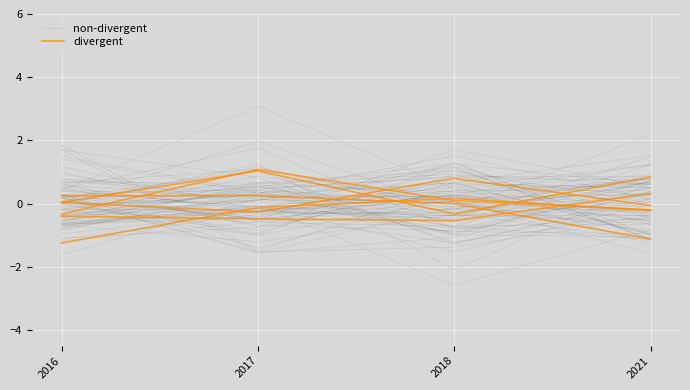

At how many categories does at least one series exceed 0?

4